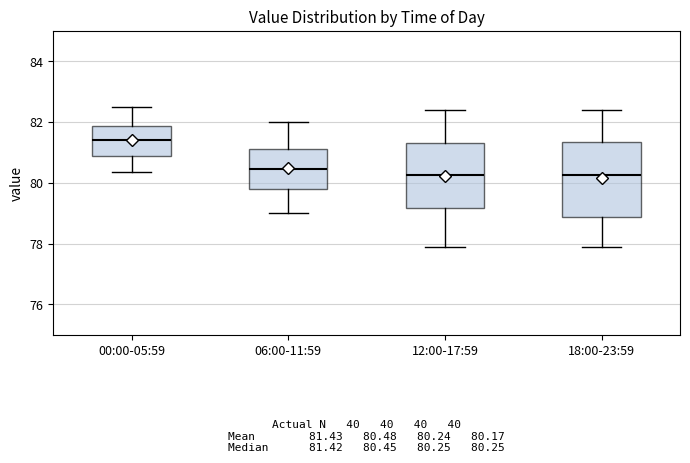

Comparing the boxes themselves (not the whiskers), which one is the tallest?

18:00-23:59